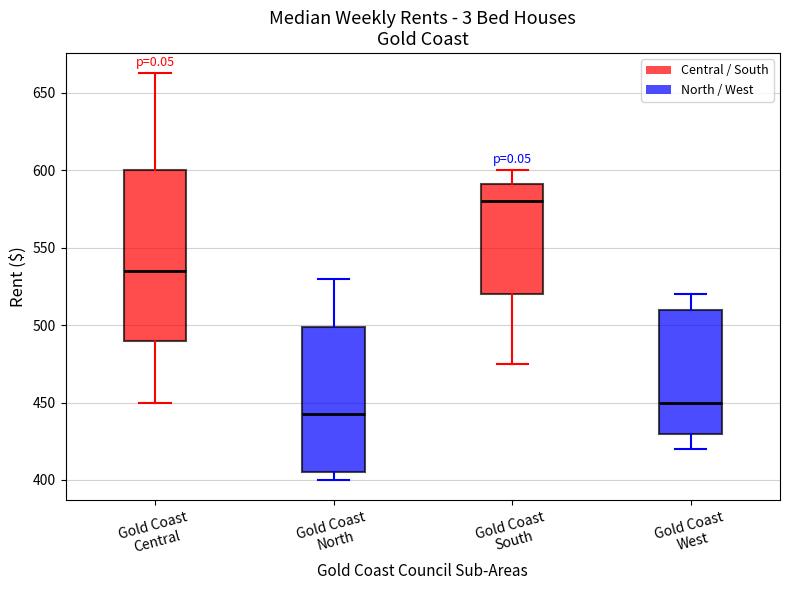

Where is the lower edge of the box for Gold Coast West on the y-axis? The values are not printed on the chart, so give them approximately, as read against the axis.

430